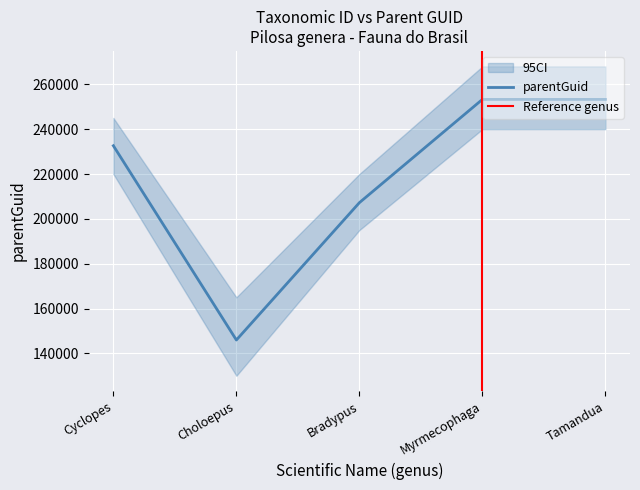

Where does the data first go above 232610?

Myrmecophaga